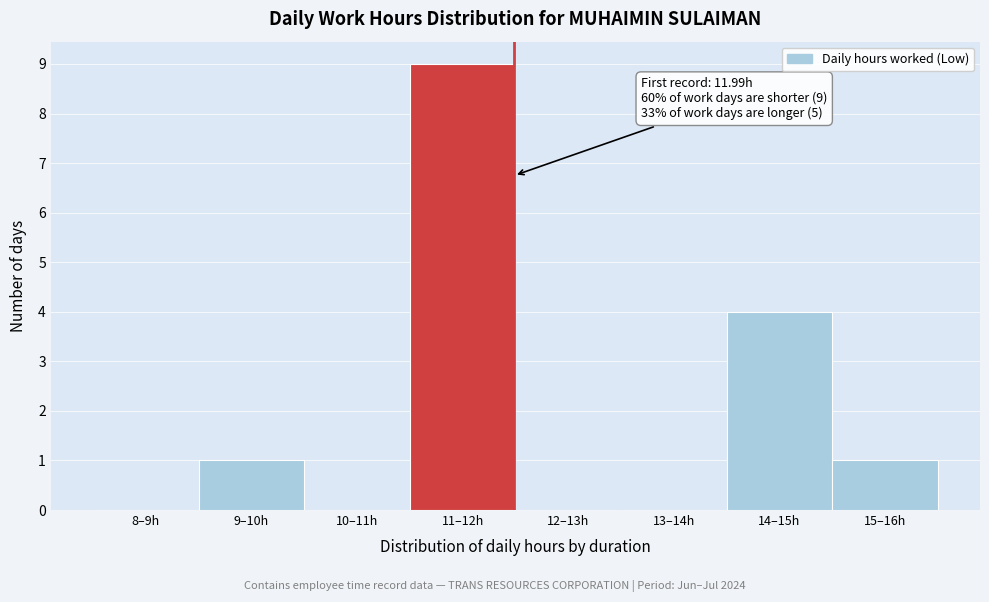

Reading left to right, list all the values displayed in this chart.

8–9h=0	9–10h=1	10–11h=0	11–12h=9	12–13h=0	13–14h=0	14–15h=4	15–16h=1